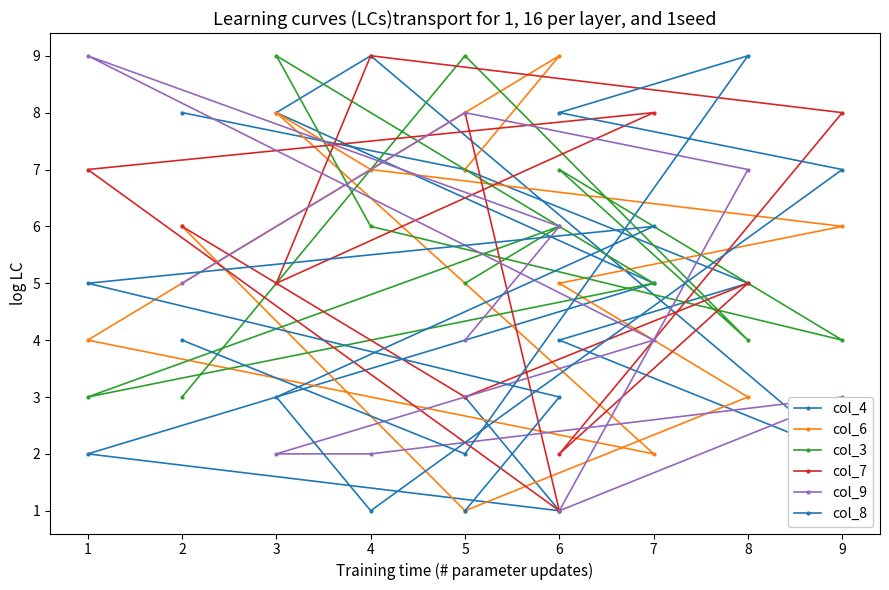

In col_8, how many points are lower than both neighbors (excluding endpoints)?

2